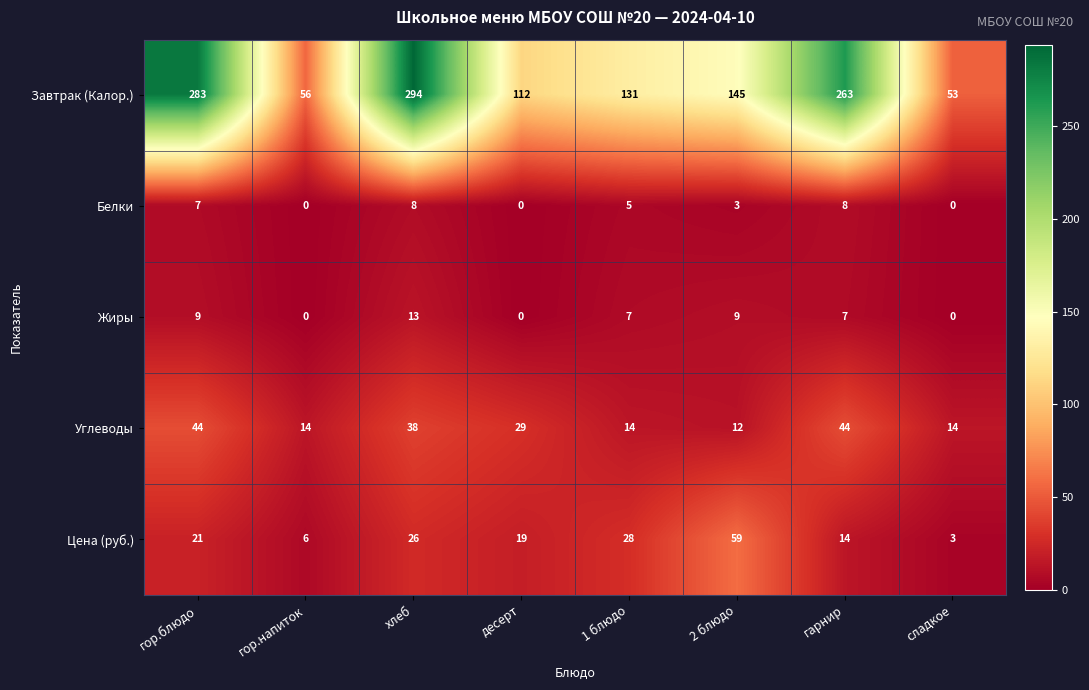

Which series has the largest total across all categories?

Завтрак (Калор.)